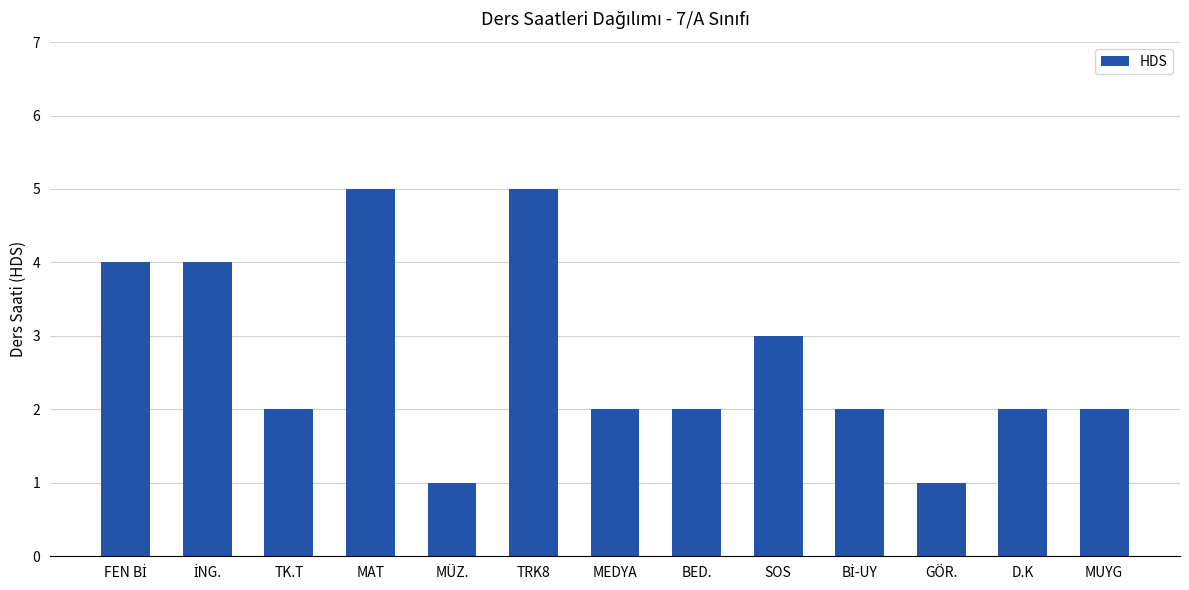

What is the sum of the values at SOS and MAT?

8